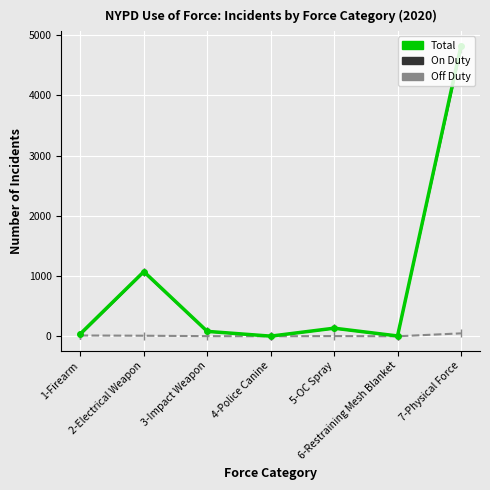

What is the total value across all series at 1-Firearm?

84